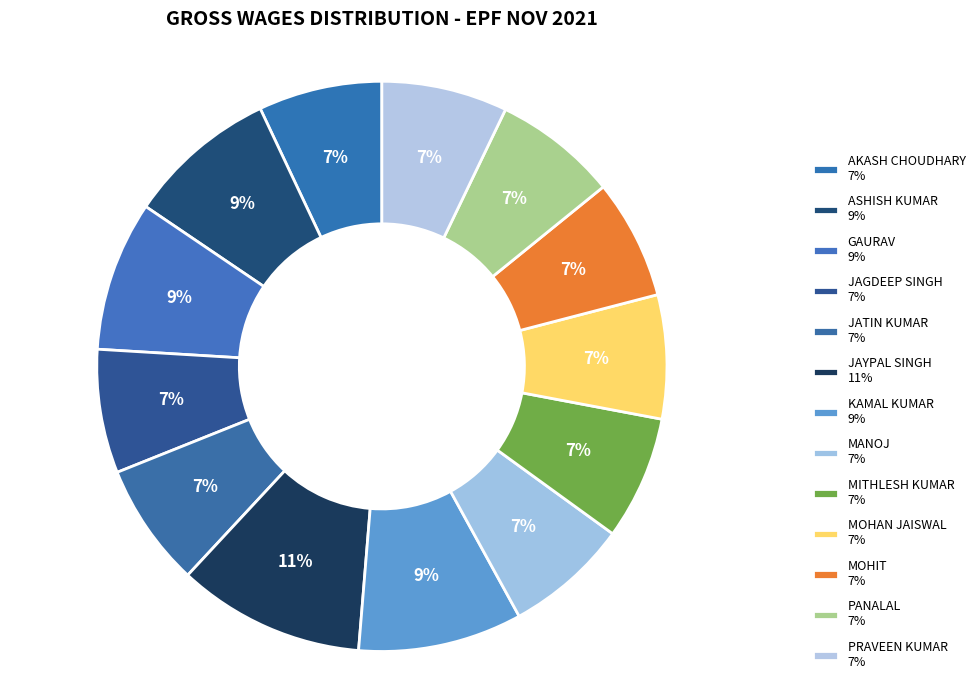

How many segments does this pie chart have?

13